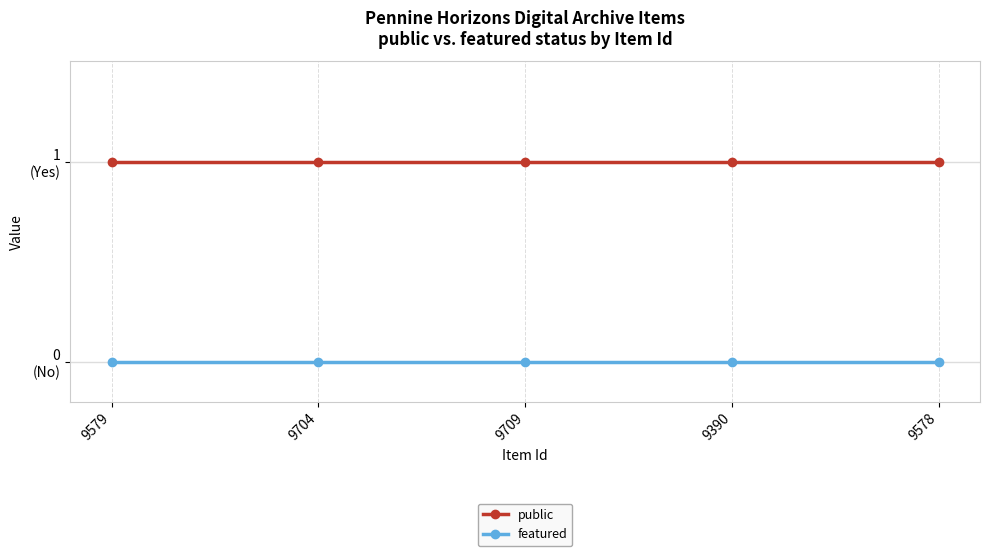

List the labels in order of public value, smallest first.

9579, 9704, 9709, 9390, 9578